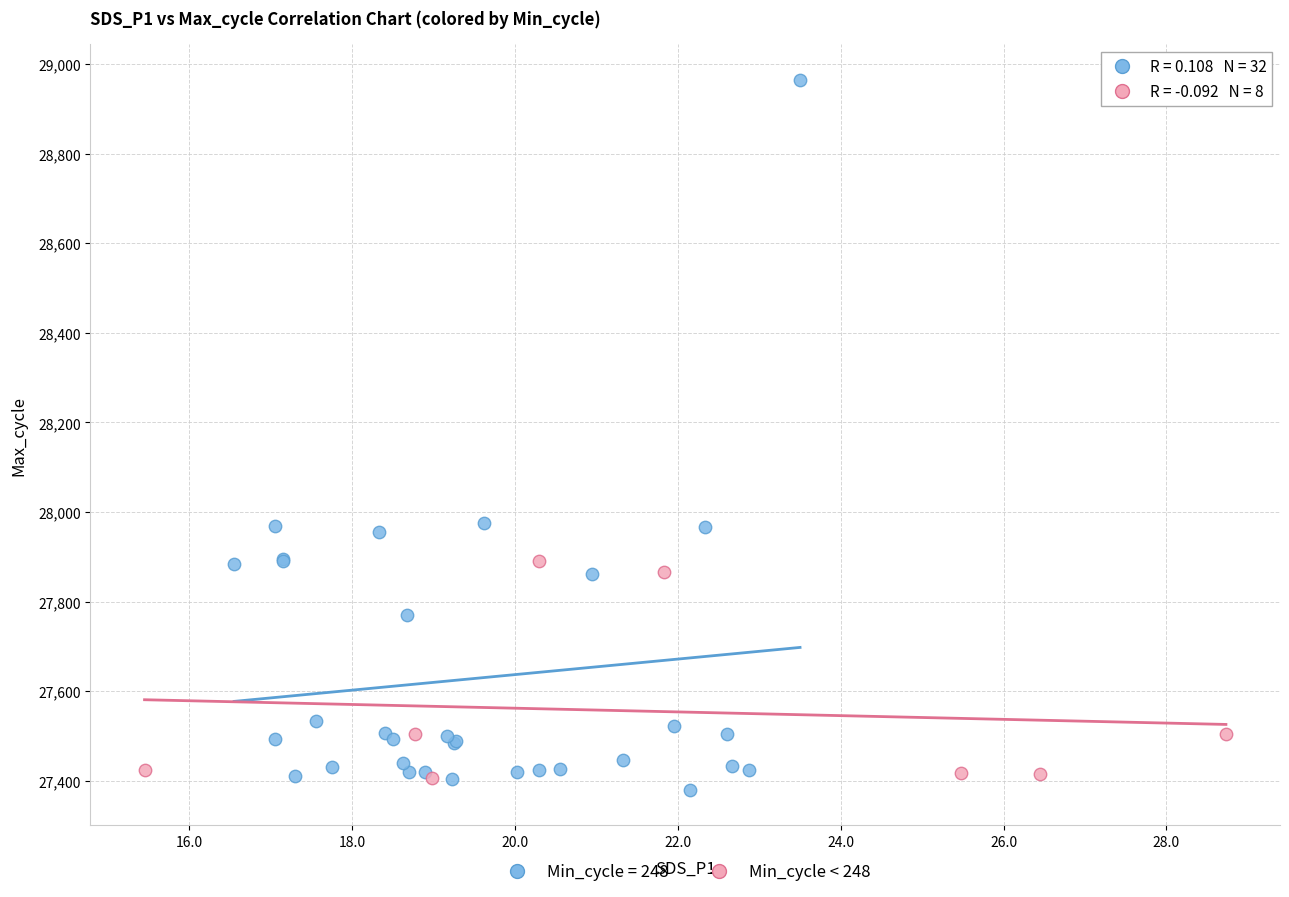

Which series reaches the maximum Y coordinate?

Min_cycle = 248